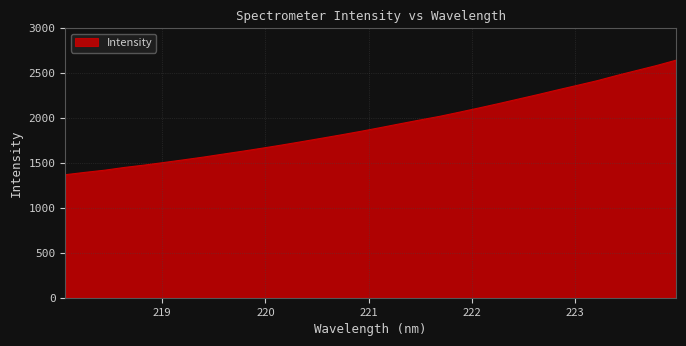

What is the smallest value displayed?

1369.3